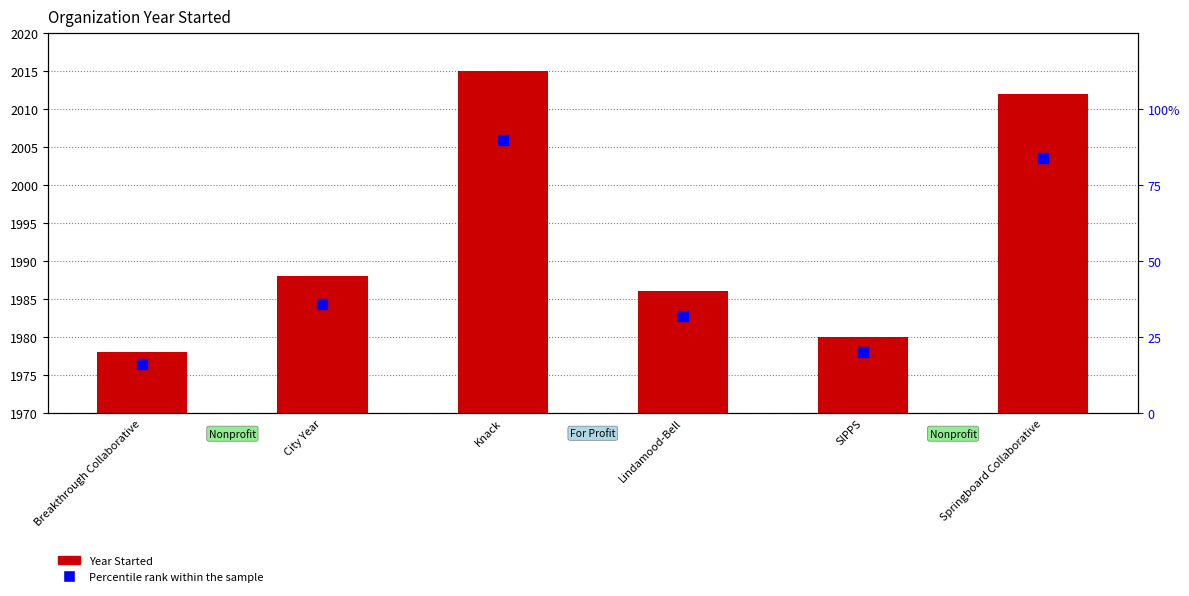

At how many categories does at least one series exceed 48?

2